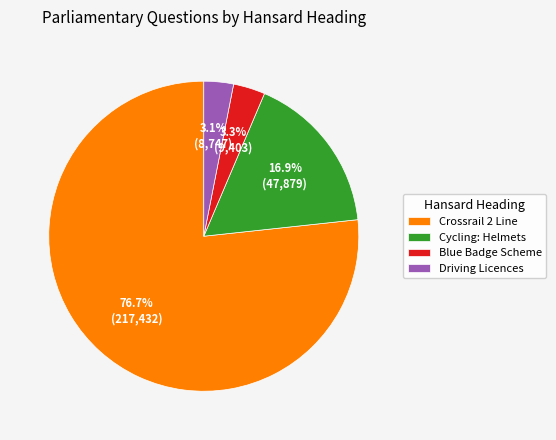

Which slice is the largest?

Crossrail 2 Line